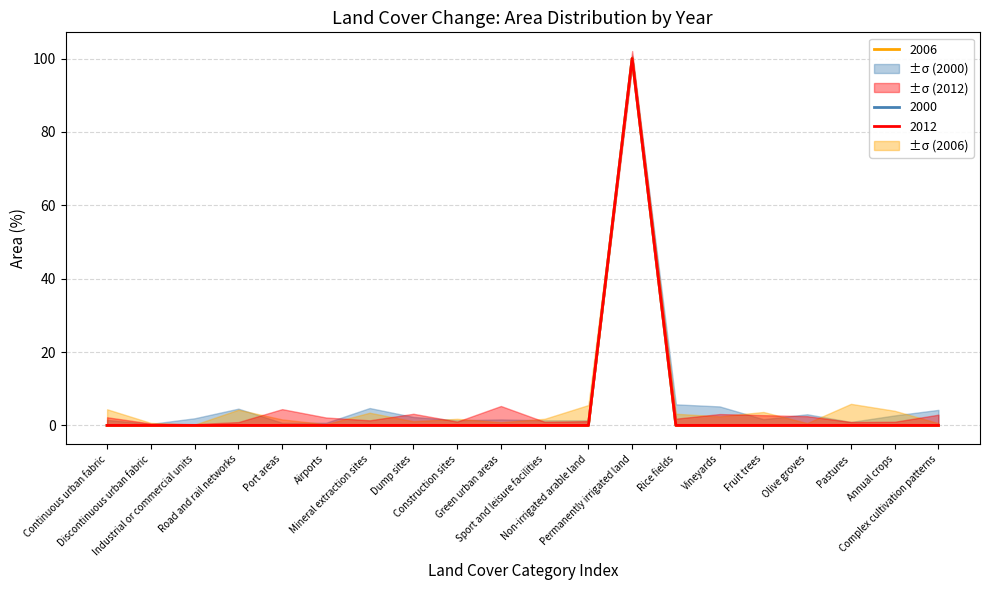

Is the value of 2012 at Green urban areas greater than the value of 2000 at Permanently irrigated land?

No